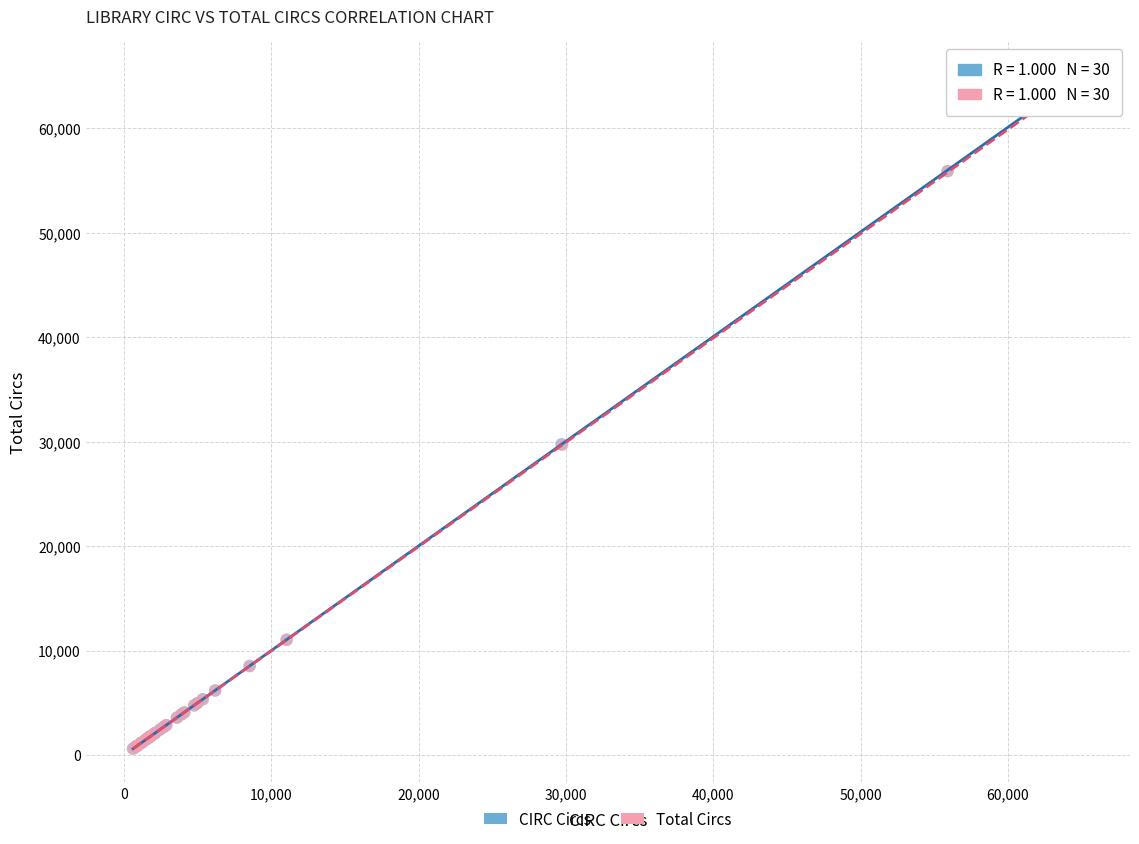

Which series has the widest spread of Y values?

CIRC Circs